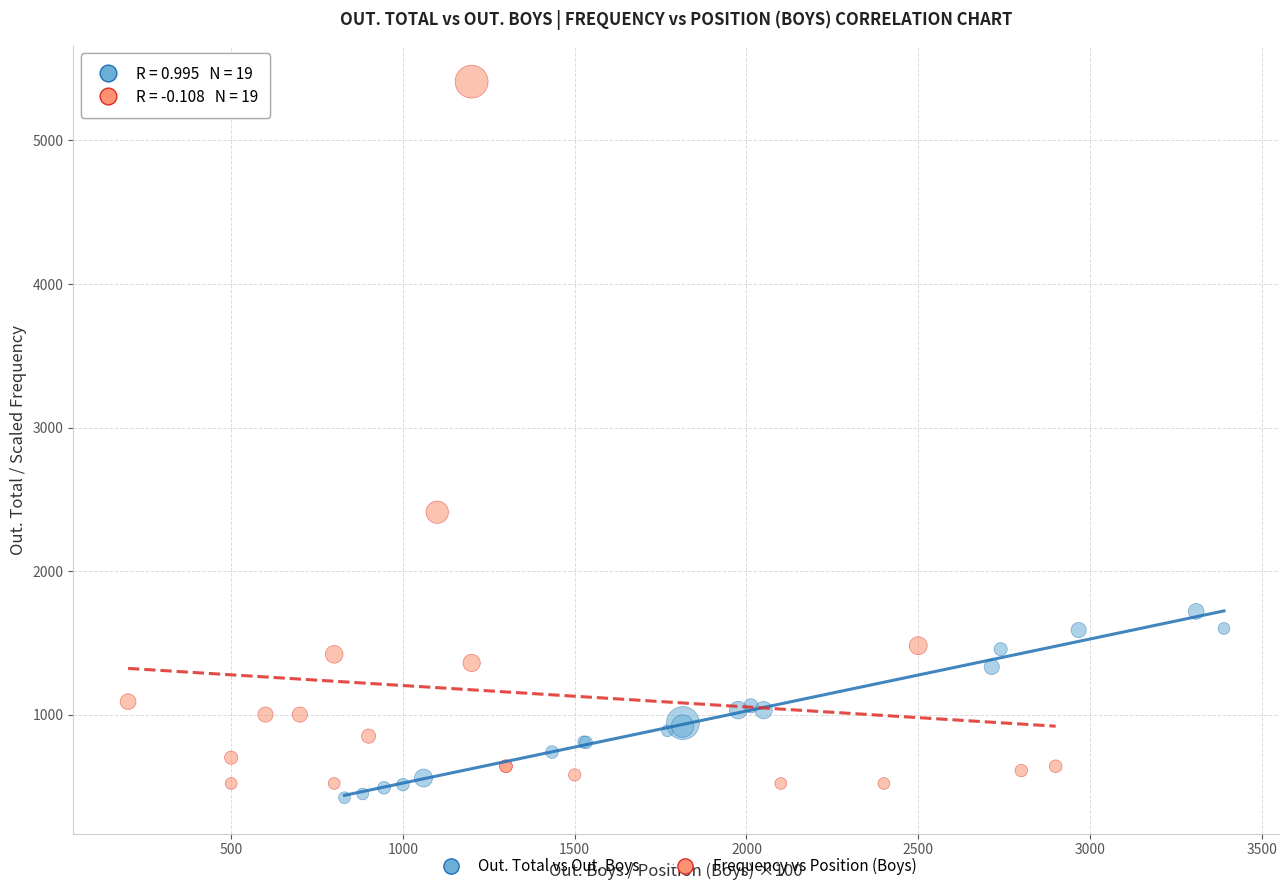

Which series reaches the maximum Y coordinate?

Frequency vs Position (Boys)